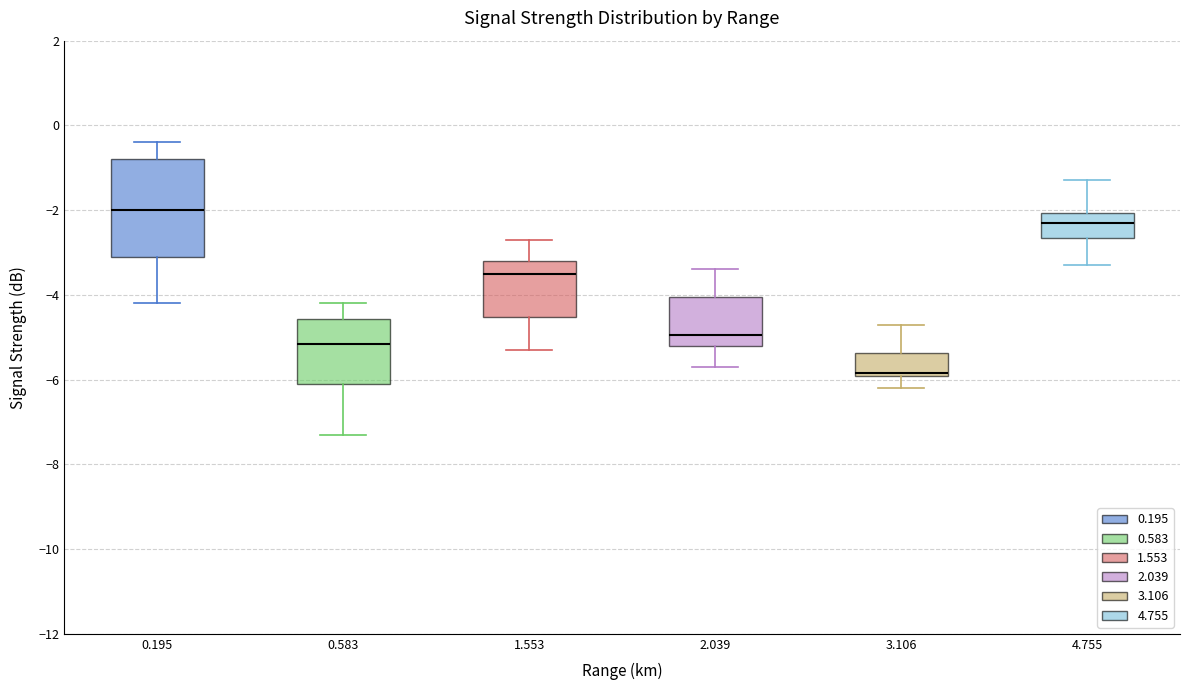

Which box has the lowest median line?

3.106